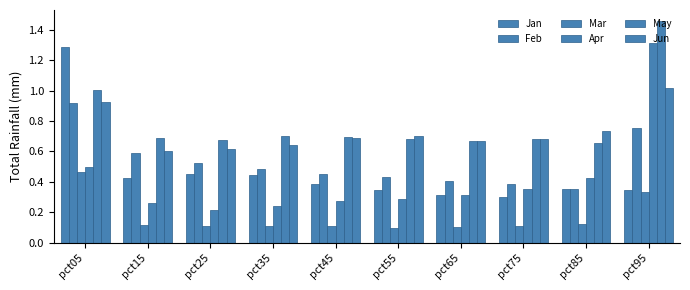

Where is Mar nearest to the value 0?

pct55